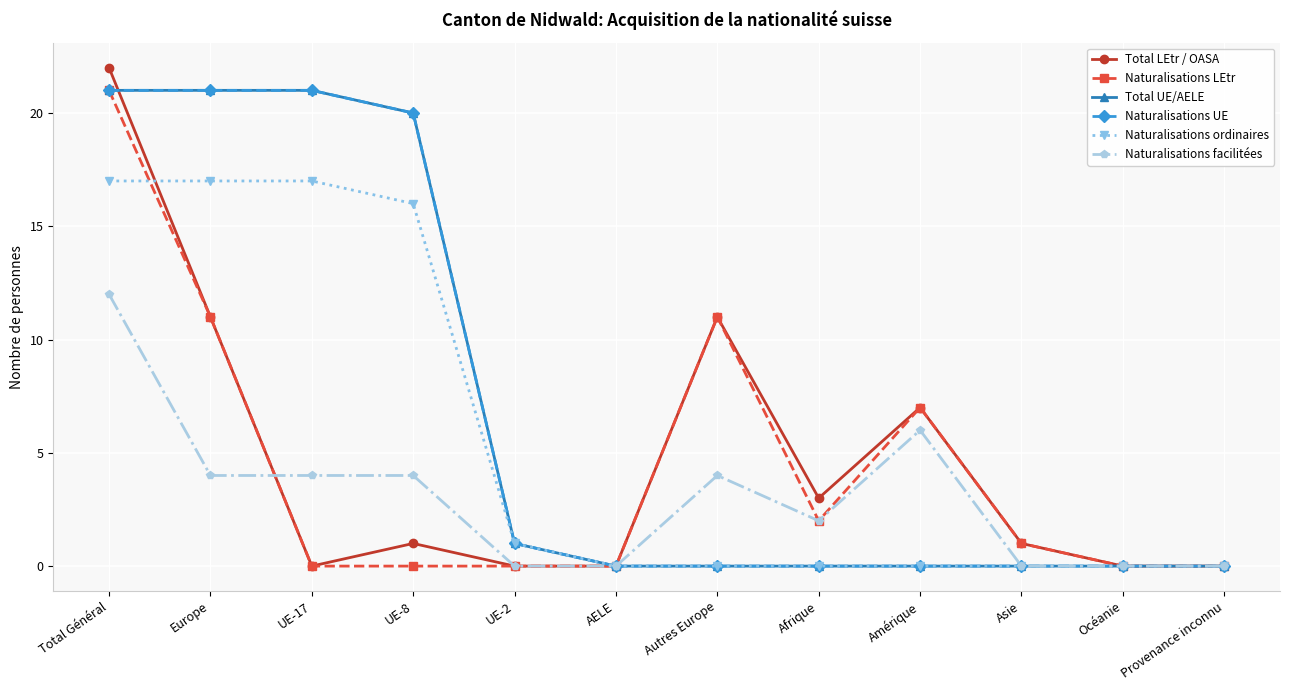

What is the difference between the Naturalisations ordinaires values at Total Général and Afrique?

17